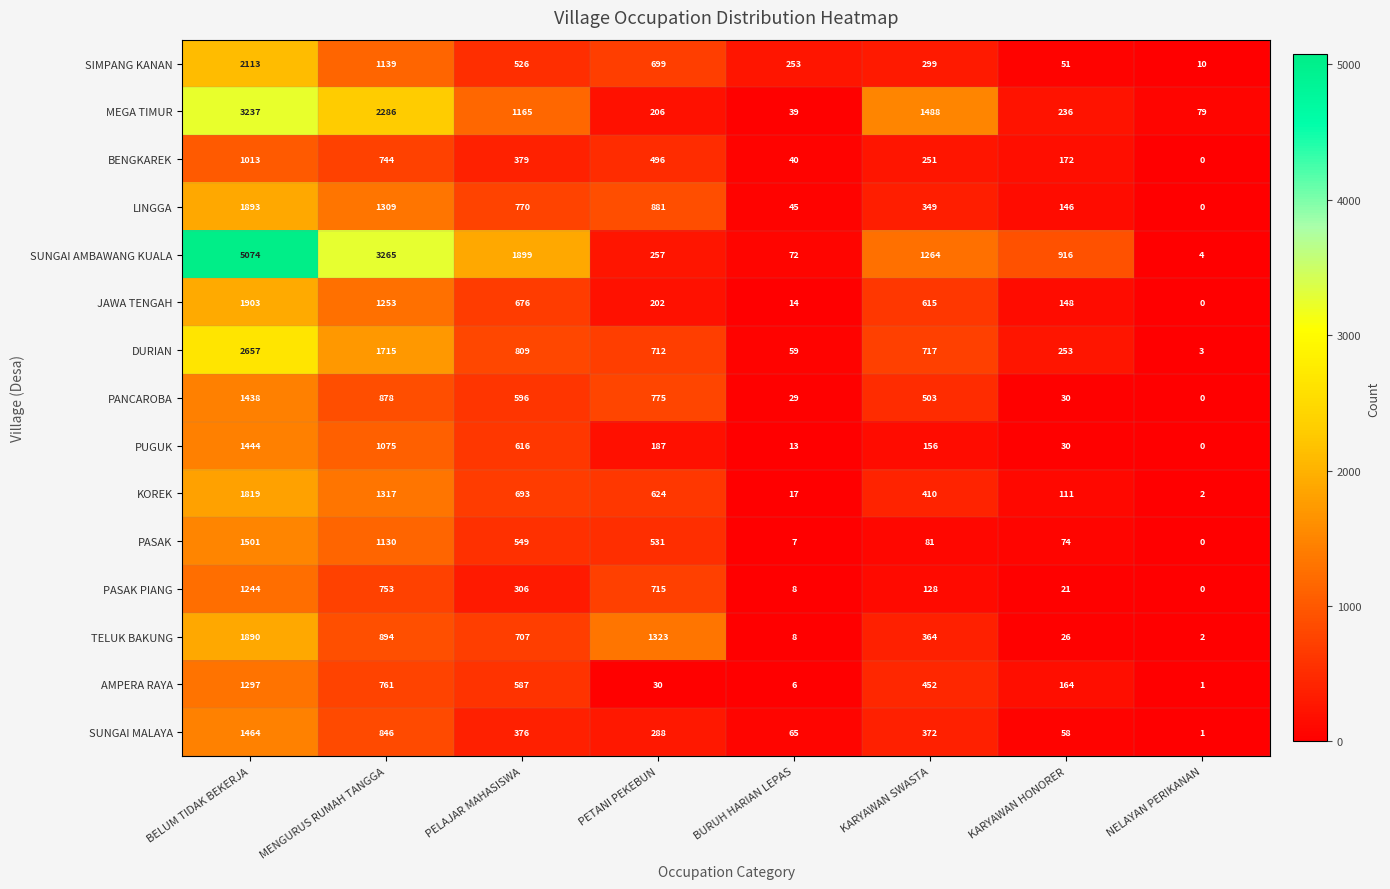

List the series in order of their peak value, highest first.

SUNGAI AMBAWANG KUALA, MEGA TIMUR, DURIAN, SIMPANG KANAN, JAWA TENGAH, LINGGA, TELUK BAKUNG, KOREK, PASAK, SUNGAI MALAYA, PUGUK, PANCAROBA, AMPERA RAYA, PASAK PIANG, BENGKAREK